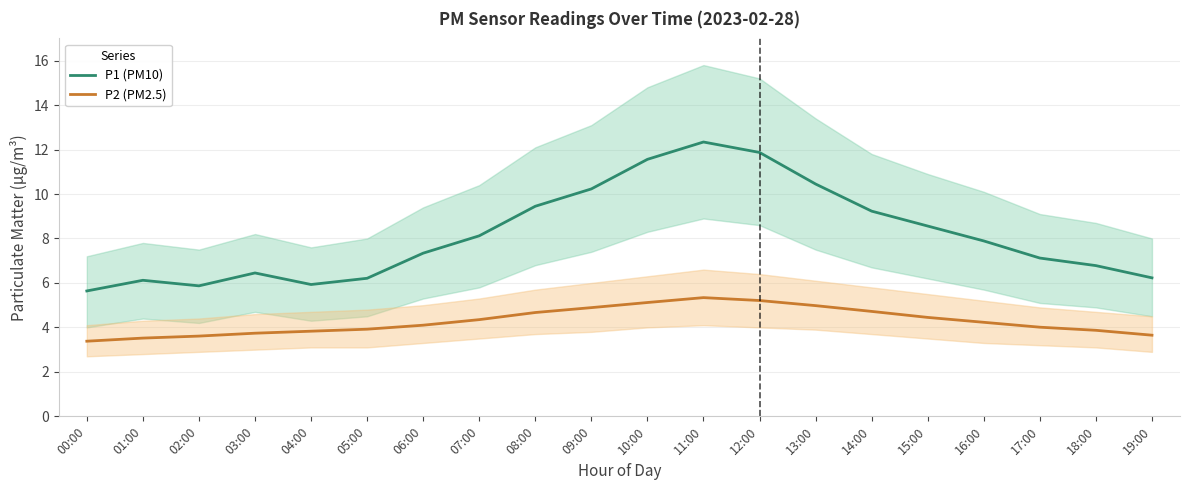

What is the difference between the maximum and minimum values in the P2 (PM2.5) series?

2.0